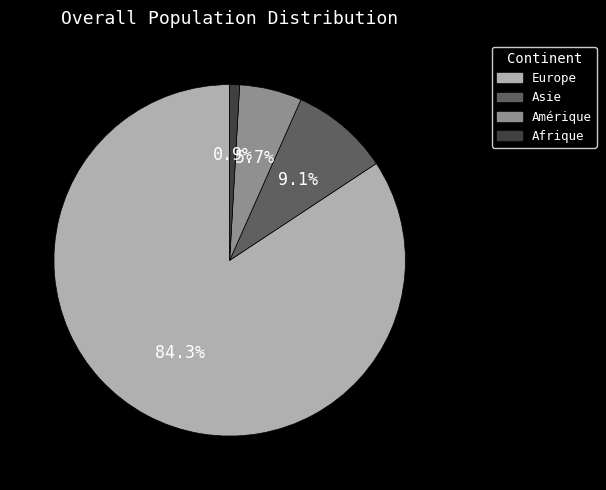

Does any single category account for the majority?

Yes